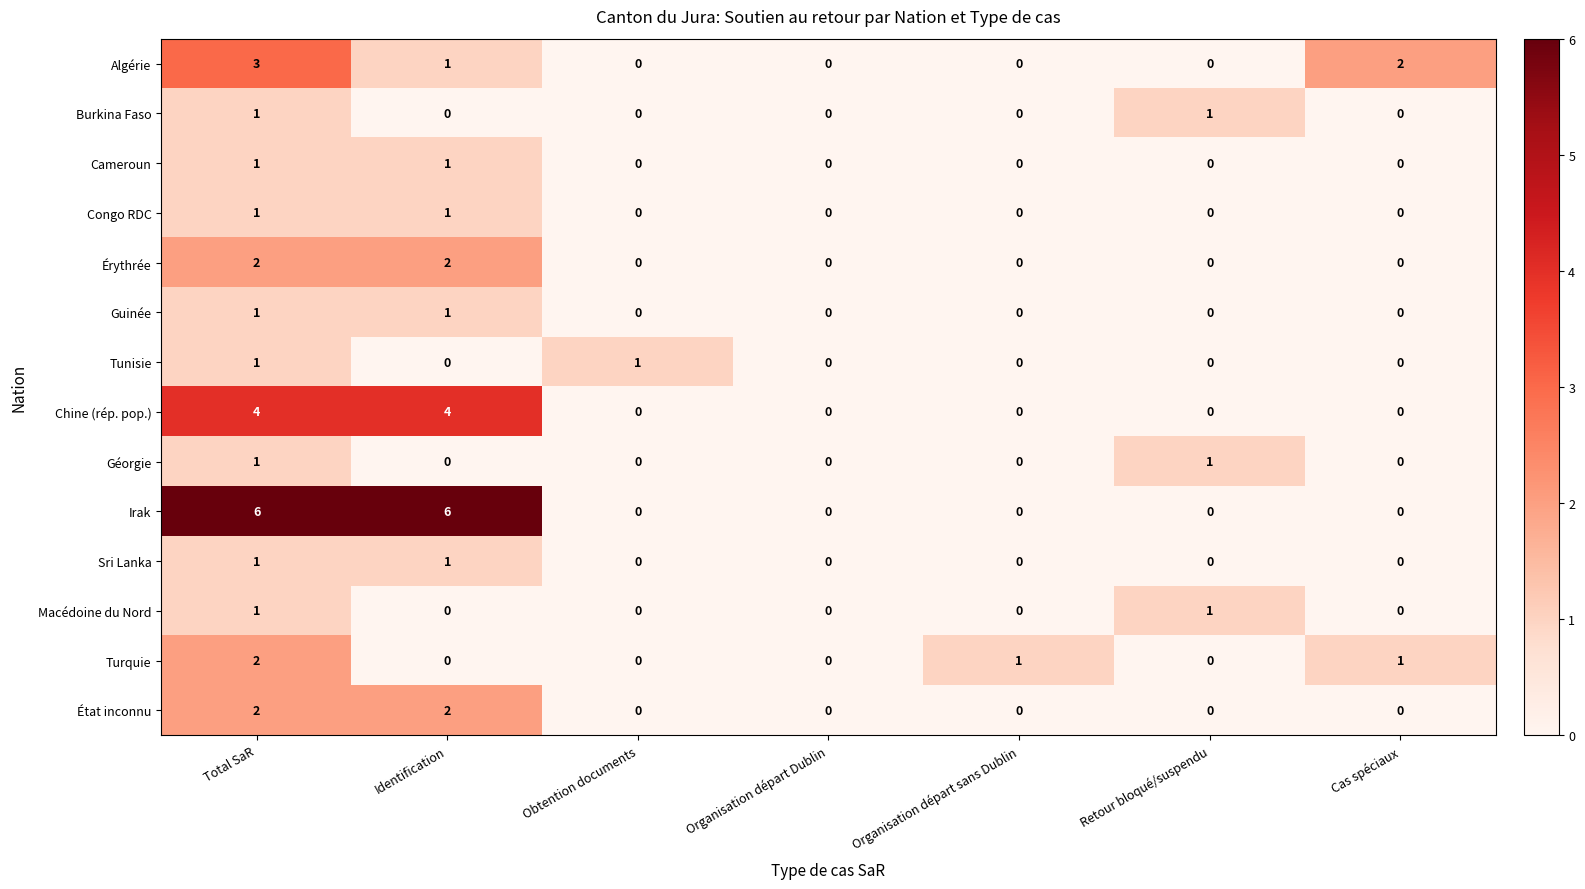

Is it true that Sri Lanka equals -1 at Obtention documents?

False